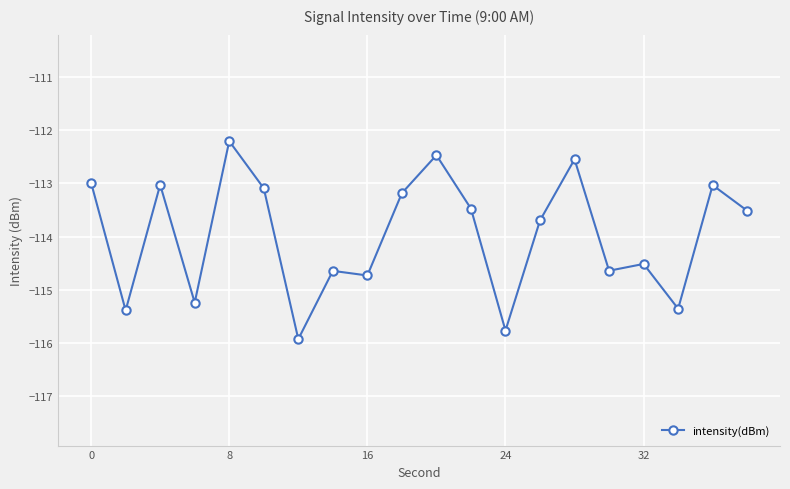

How many interior local valleys (lower than both neighbors) does the data have?

7